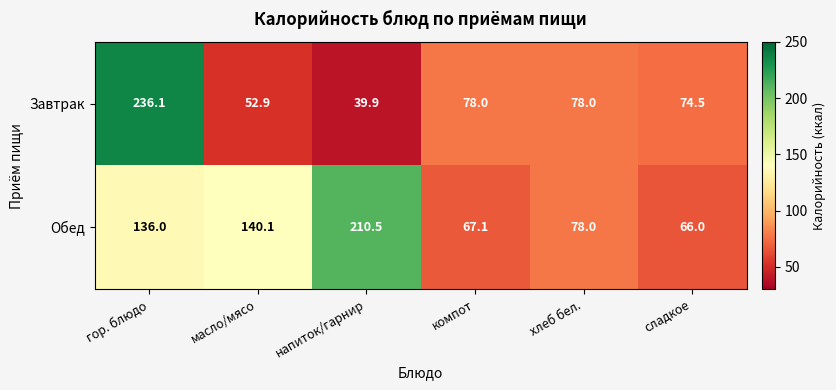

What is the difference between the maximum and minimum values in the Обед series?

144.5